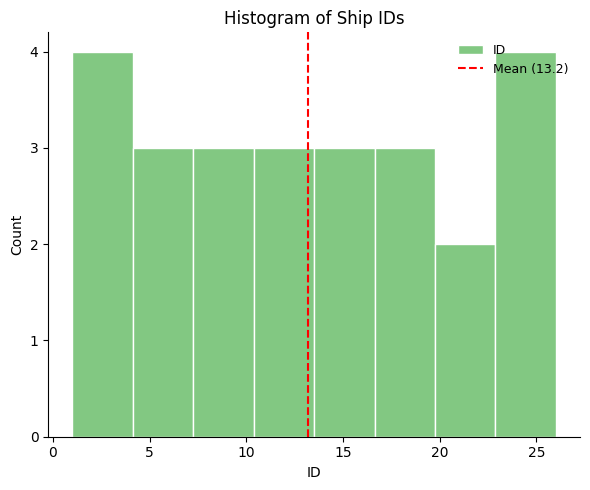

How tall is the bar that spans 20.0 to 23.0 on the x-axis? Neither the bar edges nor the heights are printed on the chart, so give them approximately, as read against the axes.

2